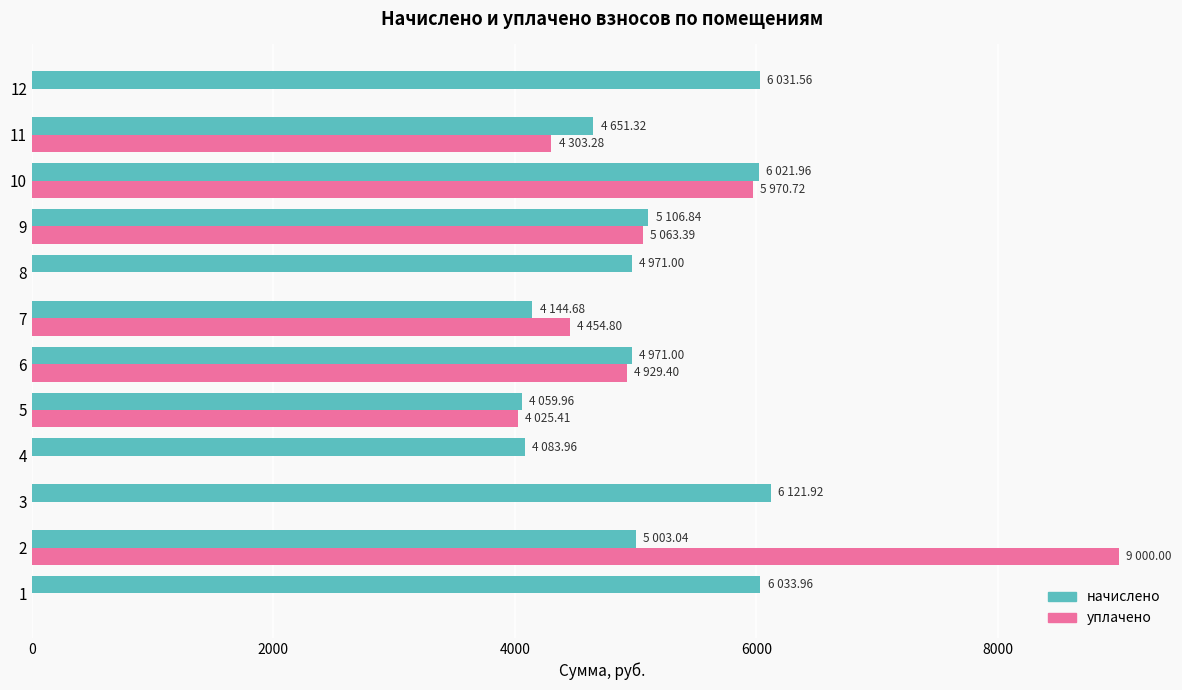

Which series has the largest total across all categories?

начислено